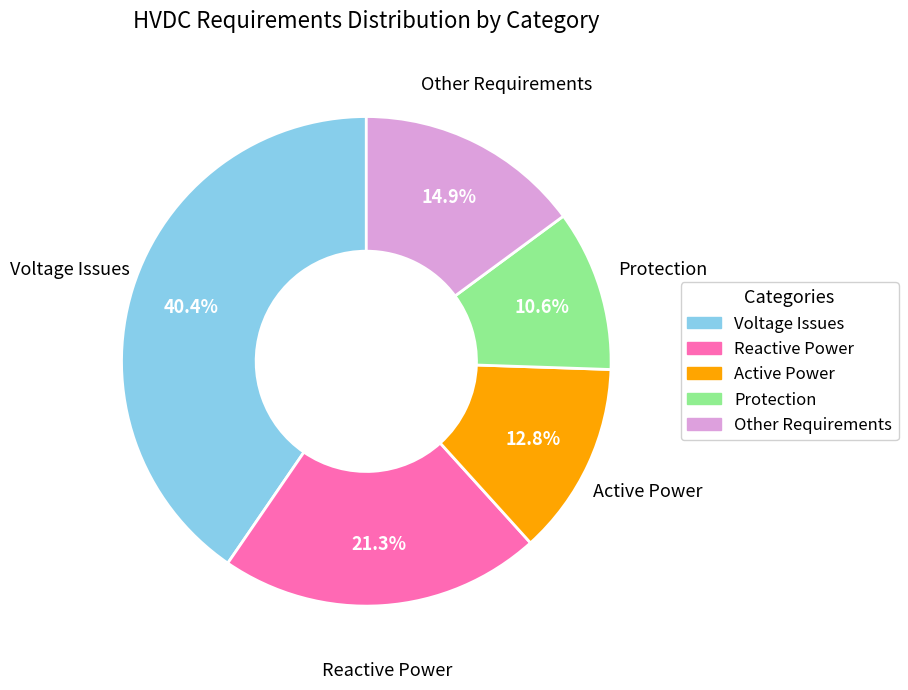

Which slice is the smallest?

Protection